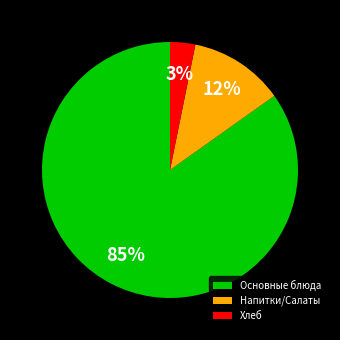

What percentage is the Напитки/Салаты slice, to the nearest percent?

12%